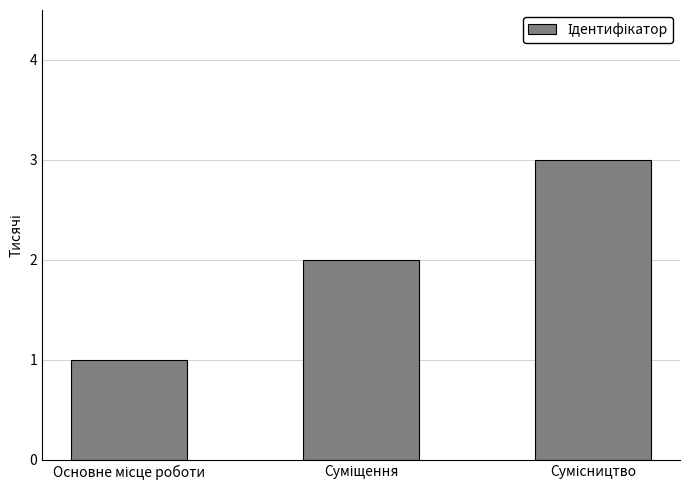

How many values are between 1 and 3?

3